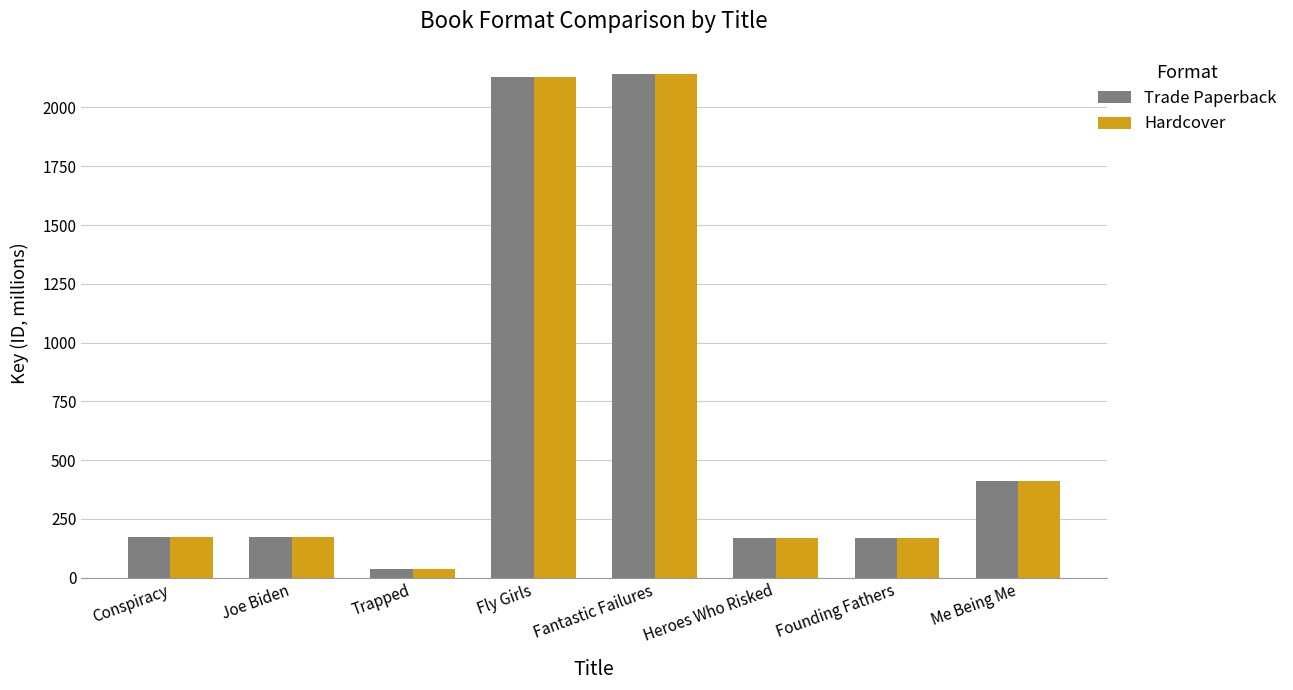

Is the value of Hardcover at Me Being Me greater than the value of Trade Paperback at Conspiracy?

Yes